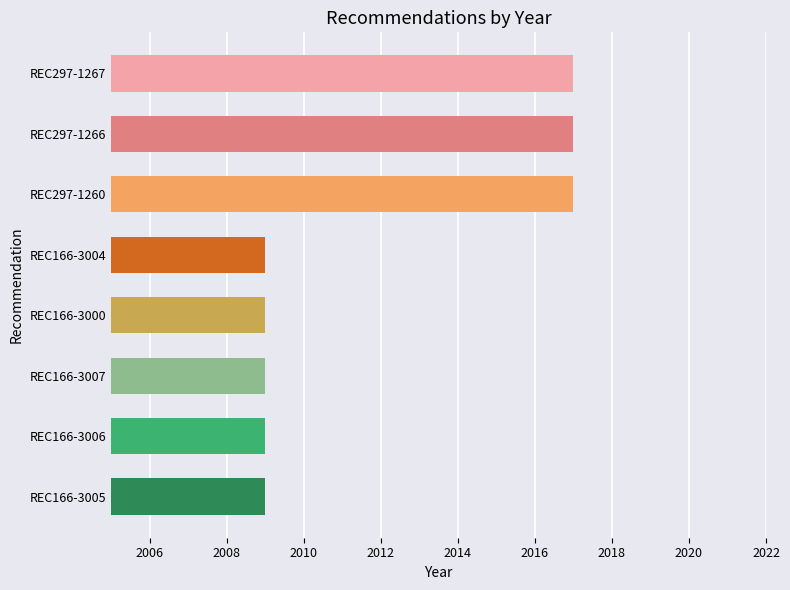

Approximately how many times larger is the value at REC166-3006 compared to REC166-3000?

1.0